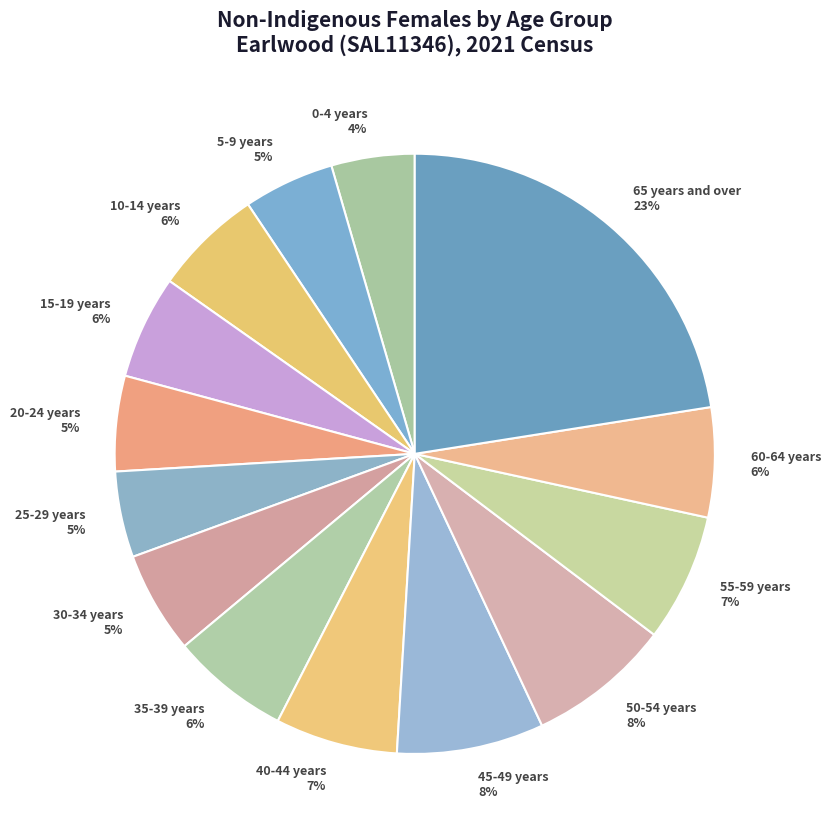

True or false: 15-19 years accounts for 1% of the total.

False